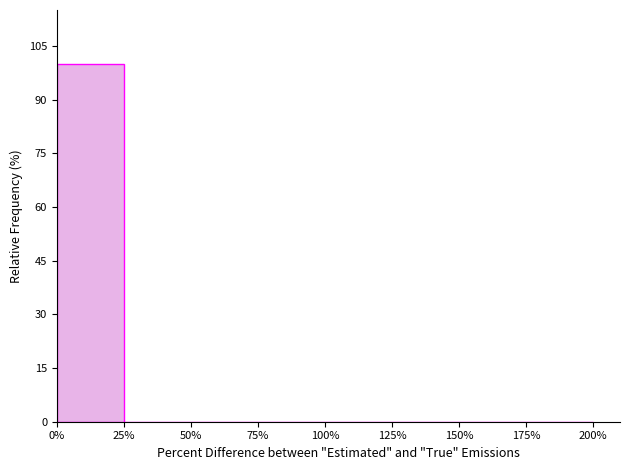

Reading left to right, transcribe this chart: for each bar, give the range it covers on the x-axis and its height. The values are not printed on the chart, so give them approximately, as read against the axis.

0% to 25%: 100
25% to 50%: 0
50% to 75%: 0
75% to 100%: 0
100% to 125%: 0
125% to 150%: 0
150% to 175%: 0
175% to 200%: 0